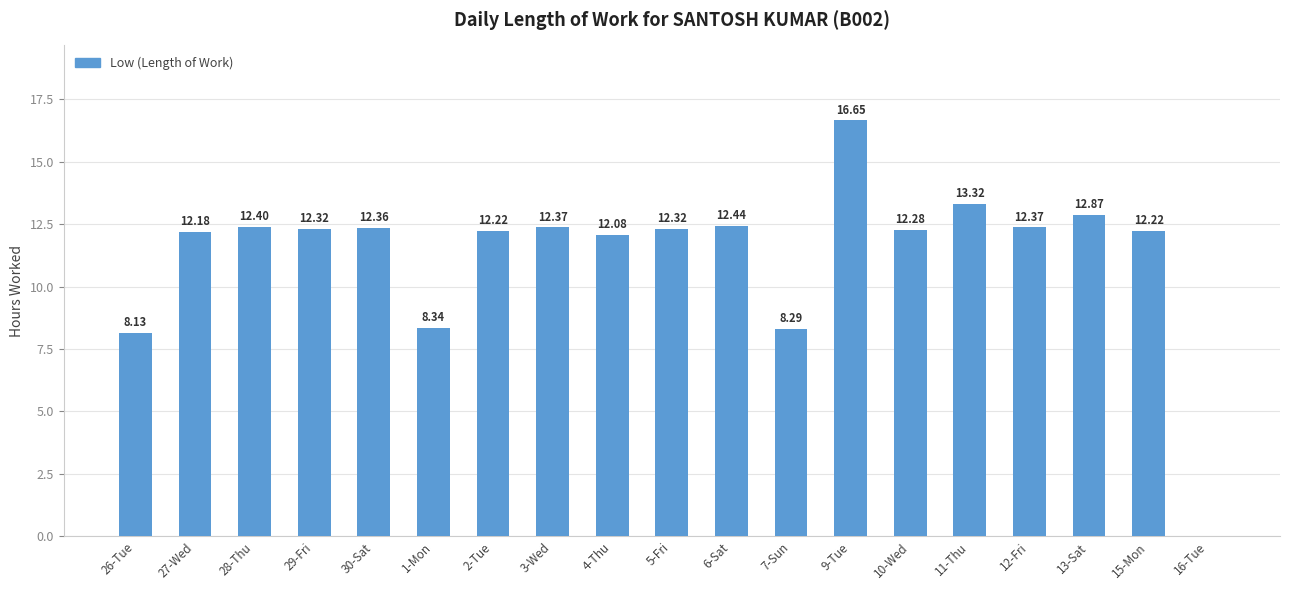

What is the change in value from 5-Fri to 6-Sat?

+0.1